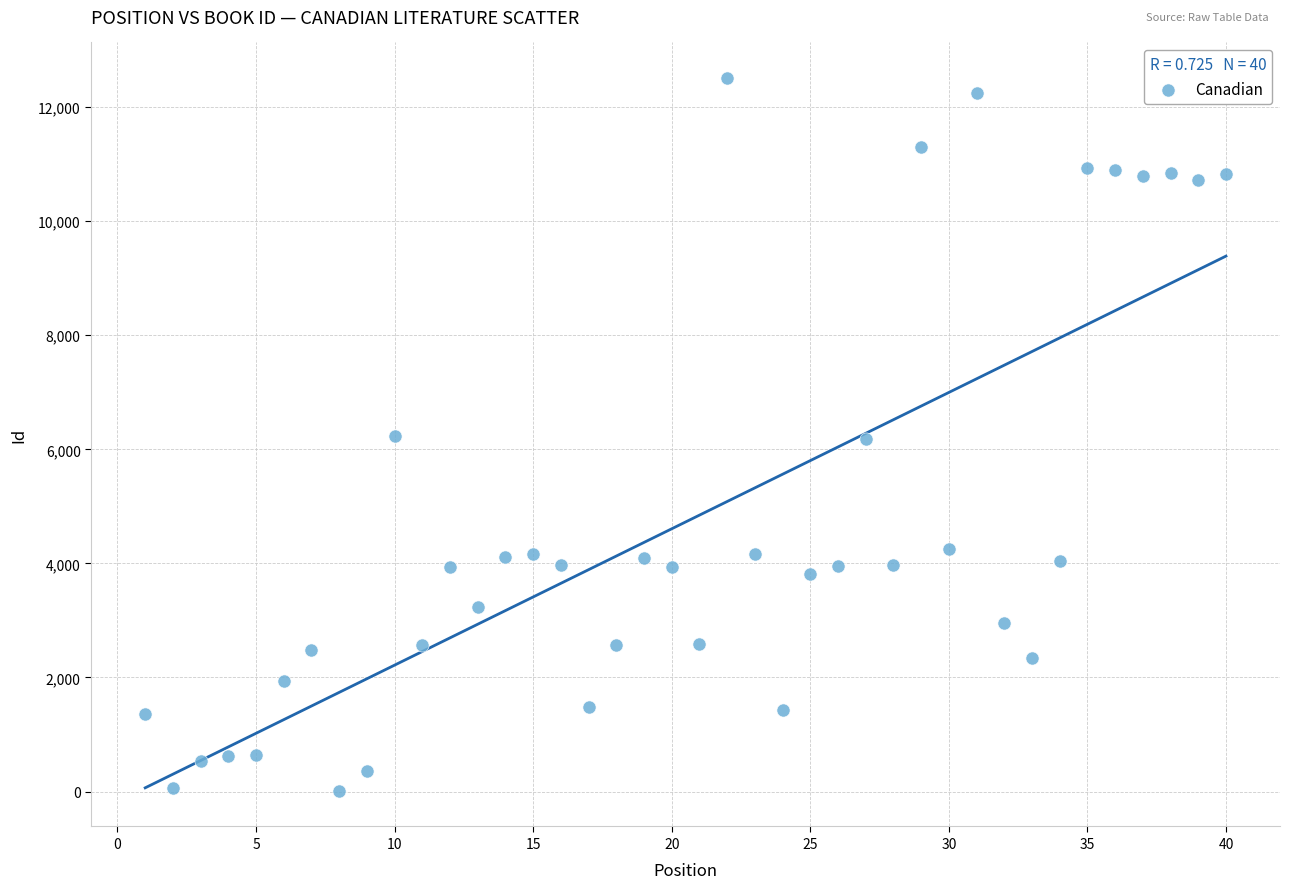

What is the range of Y values (max minus min)?

12495